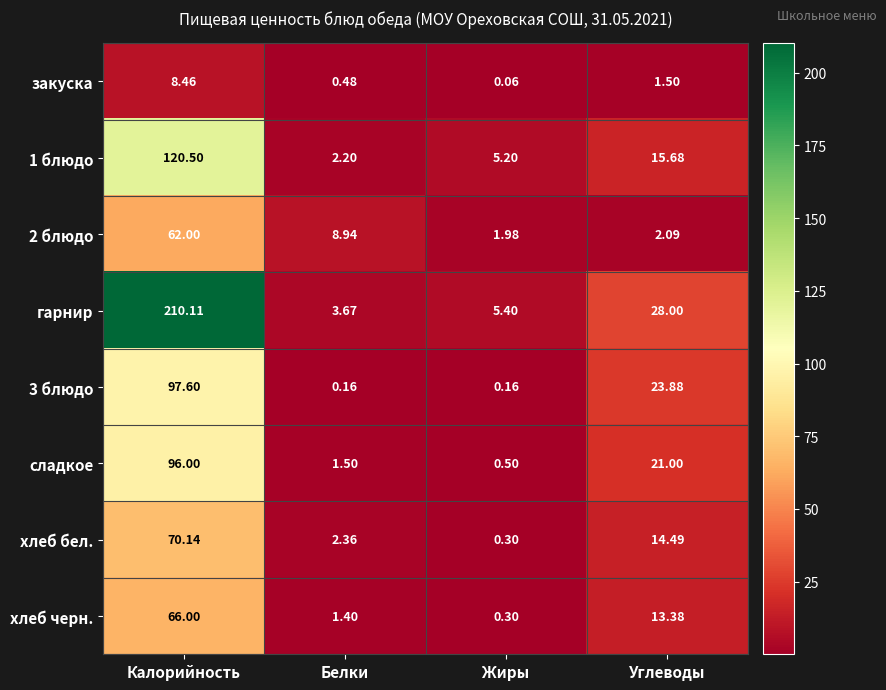

At which category does the chart reach its minimum across all series?

Жиры